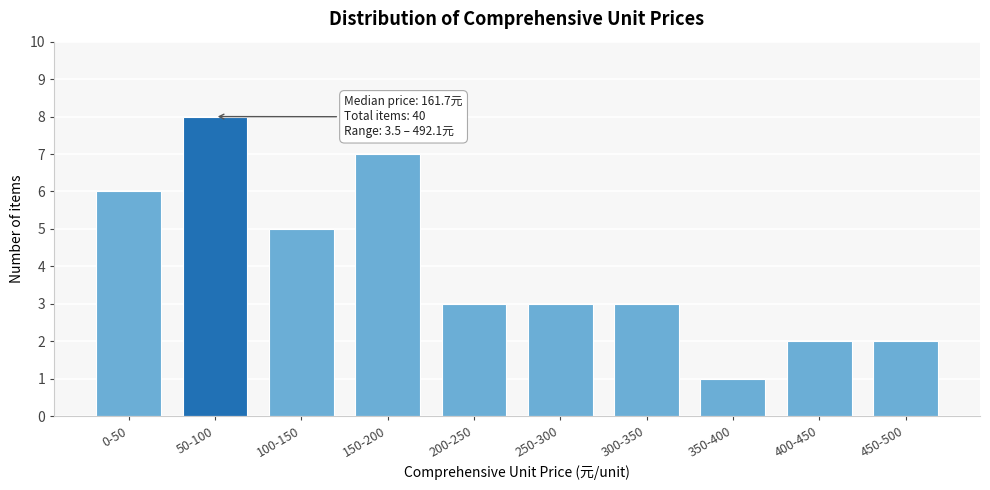

Reading left to right, extract all data points from this chart.

6	8	5	7	3	3	3	1	2	2